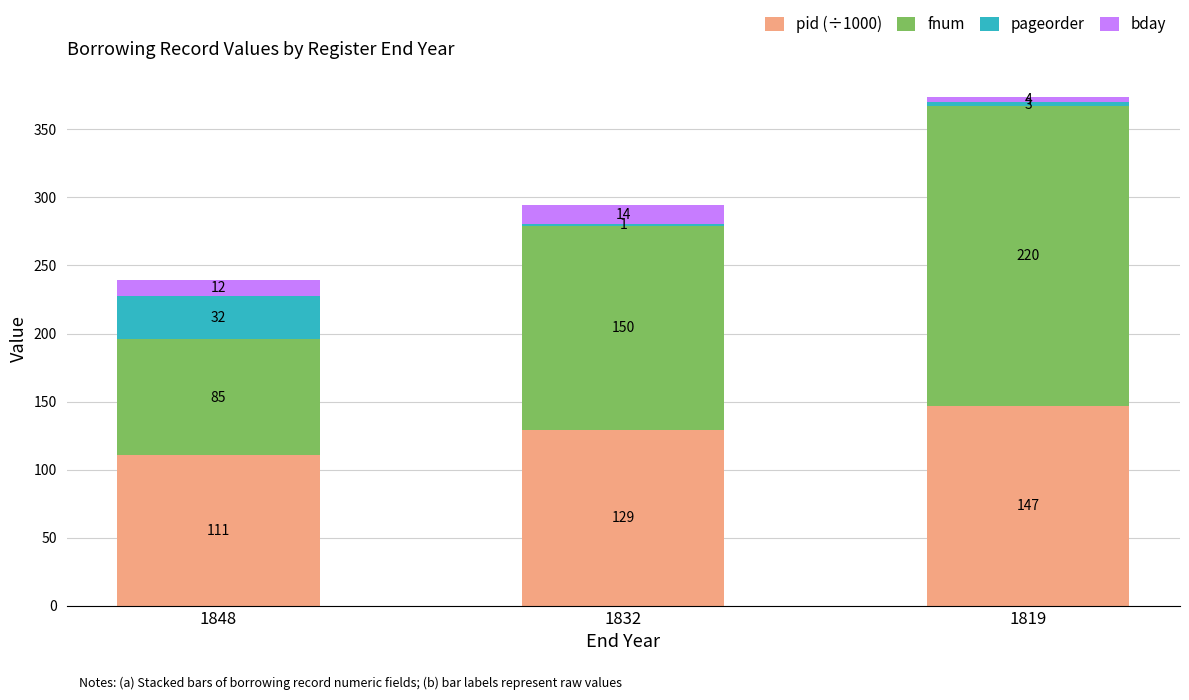

How many series are shown in this chart?

4